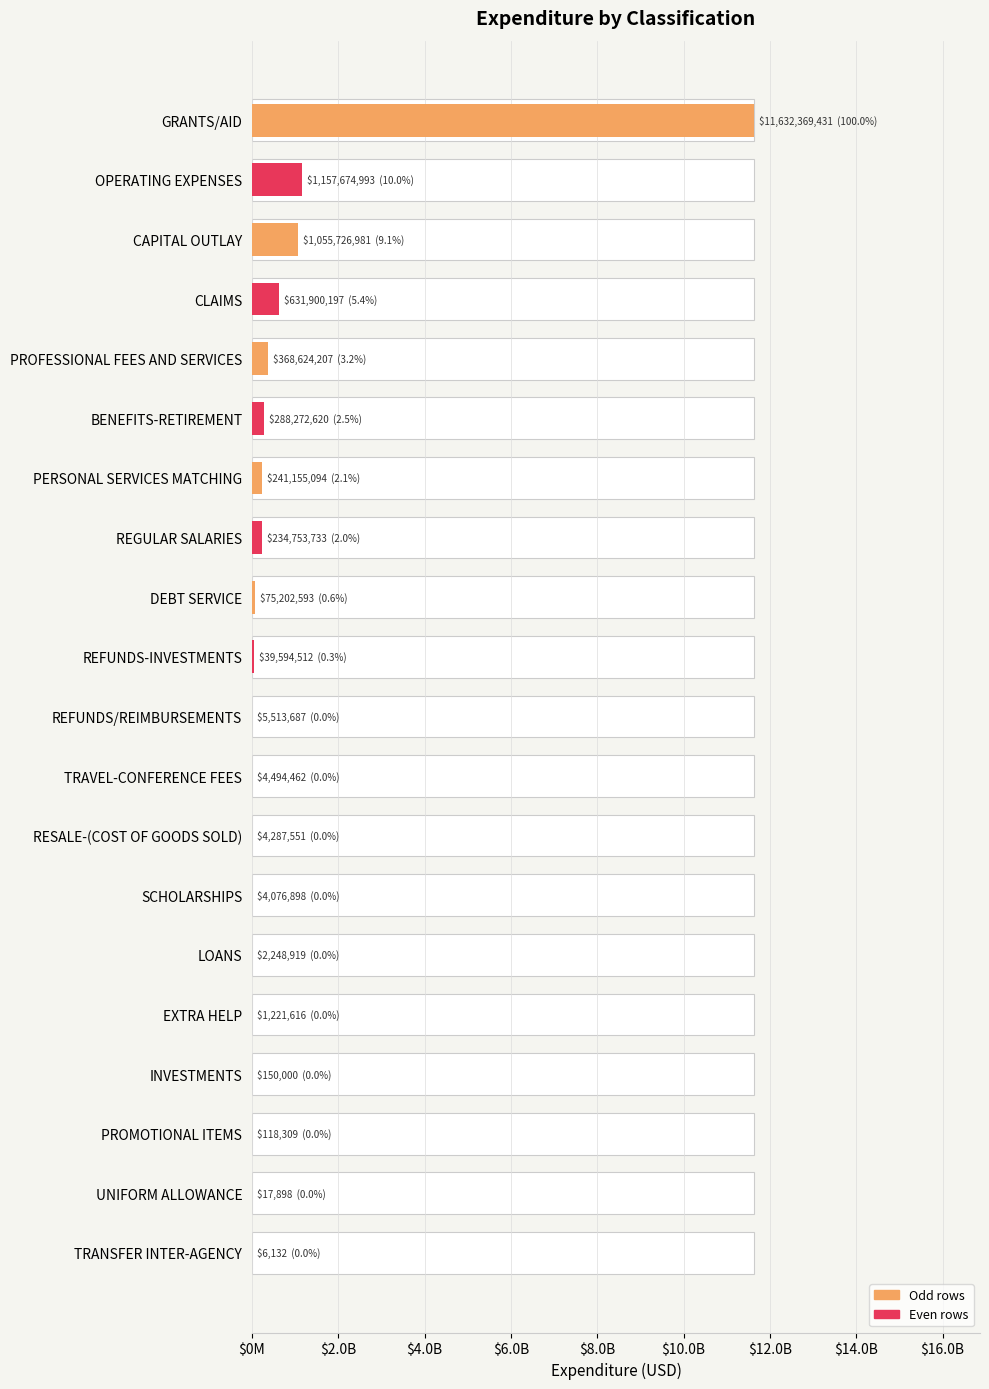

What position from the left is REFUNDS/REIMBURSEMENTS?

11